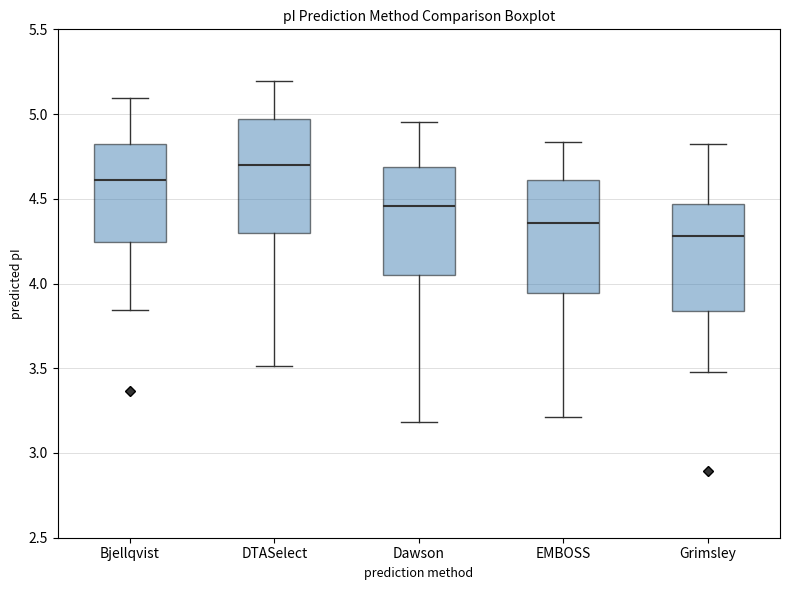

Reading left to right, transcribe this box plot: for each box, give where its median line is, the range the box spans, and where its two whiskers end, as read against the y-axis. The values are not printed on the chart, so give them approximately, as read against the axis.

Bjellqvist: median 4.60, box 4.25 to 4.85, whiskers 3.85 to 5.10
DTASelect: median 4.70, box 4.30 to 4.95, whiskers 3.50 to 5.20
Dawson: median 4.45, box 4.05 to 4.70, whiskers 3.20 to 4.95
EMBOSS: median 4.35, box 3.95 to 4.60, whiskers 3.20 to 4.85
Grimsley: median 4.30, box 3.85 to 4.45, whiskers 3.50 to 4.85